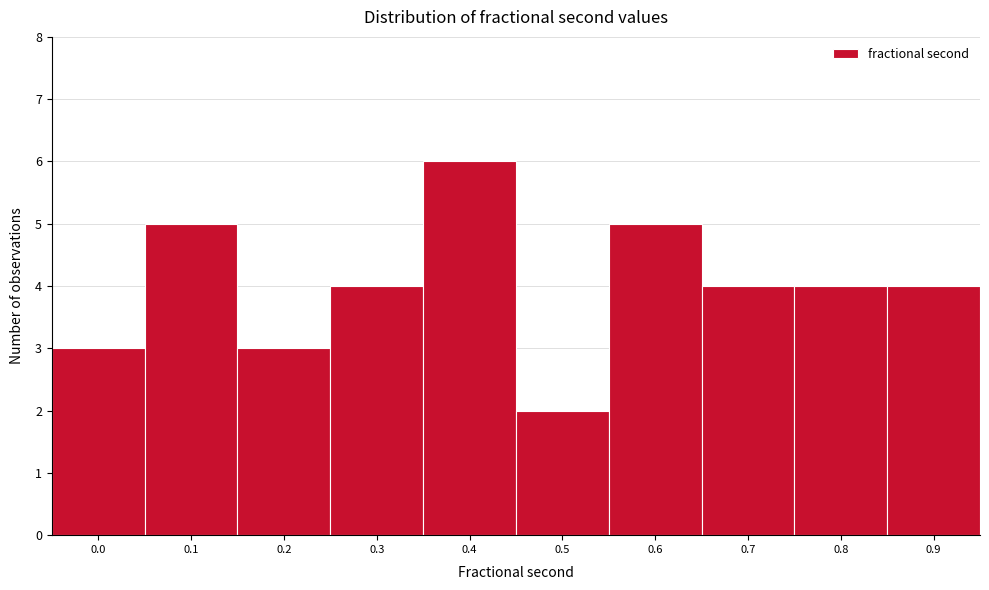

Reading left to right, list all the values displayed in this chart.

3	5	3	4	6	2	5	4	4	4